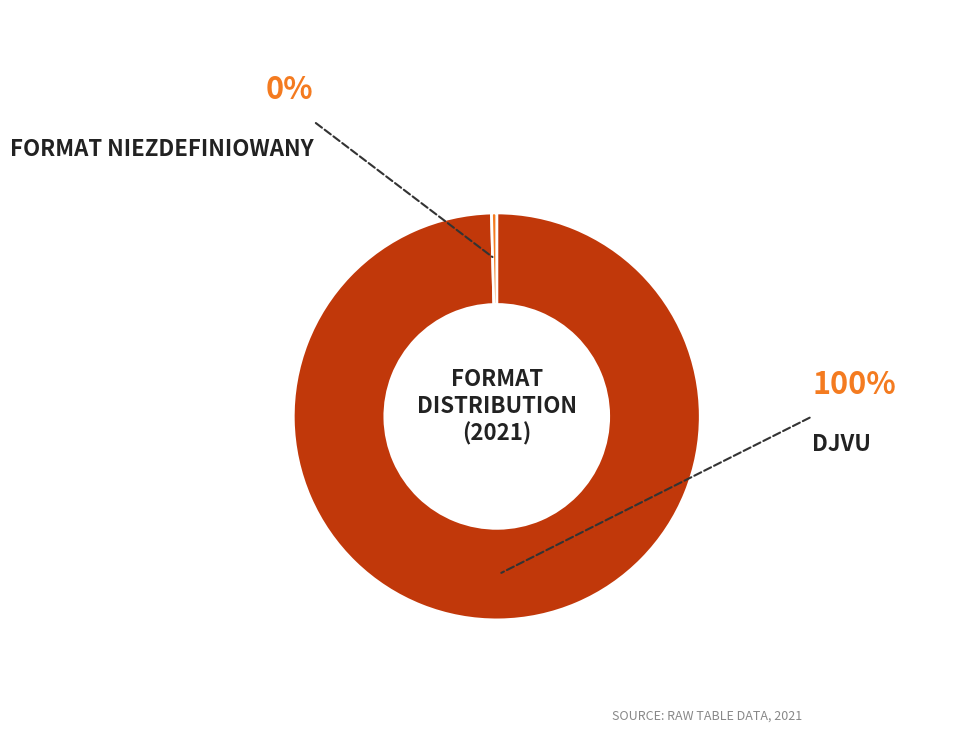

Is there a majority slice in this chart?

Yes